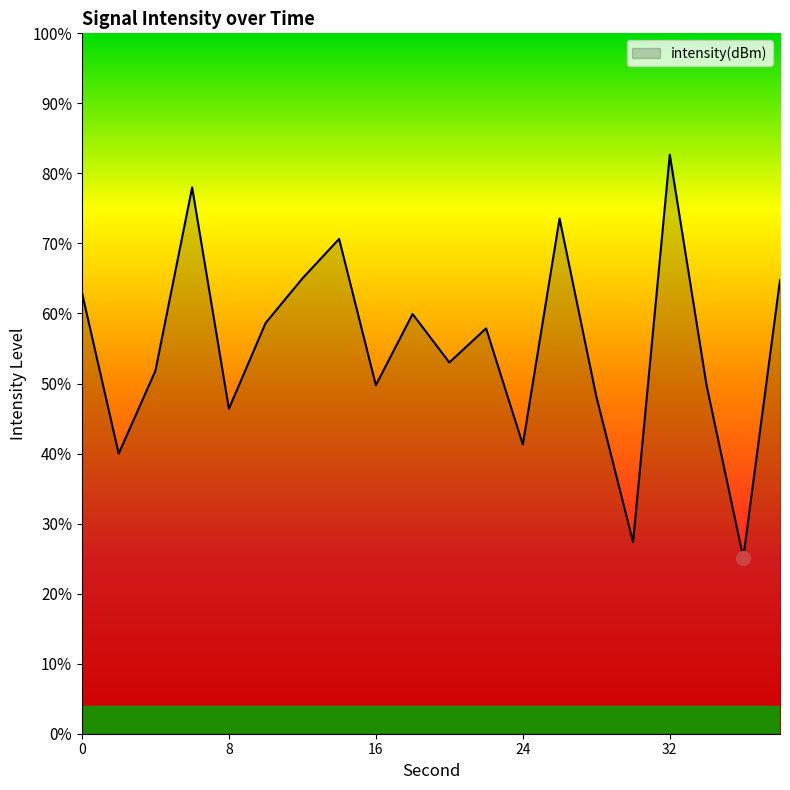

What is the value of the 13th point from the left?

-127.6